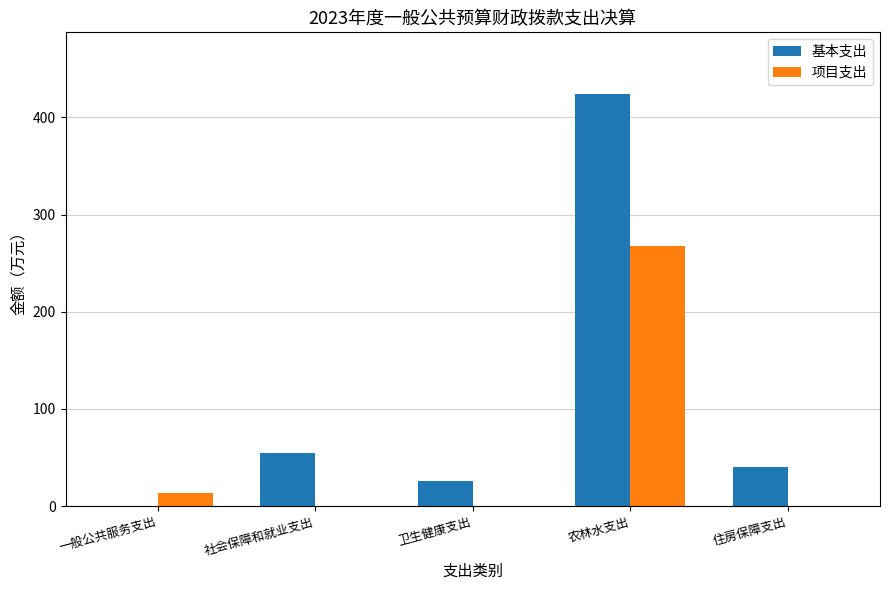

Between 一般公共服务支出 and 社会保障和就业支出, which series saw the biggest shift?

基本支出